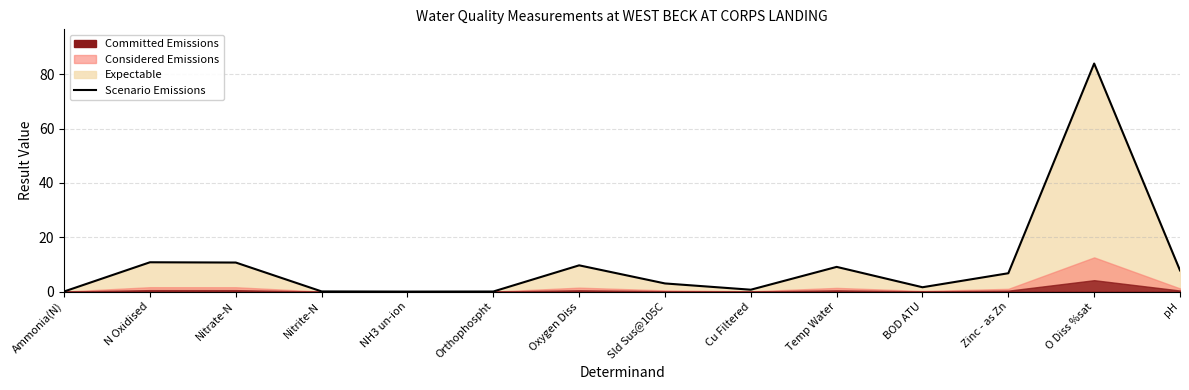

Between Sld Sus@105C and Ammonia(N), which is larger?

Sld Sus@105C